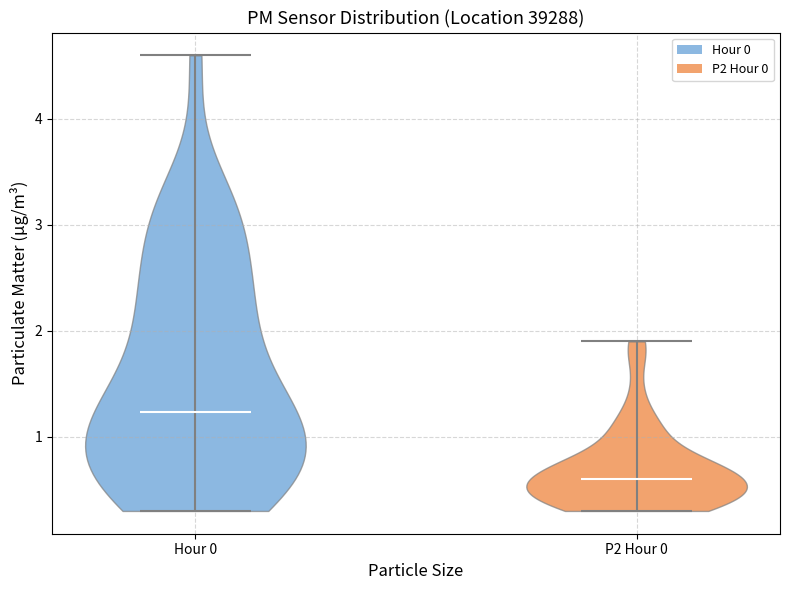

Which violin has the lowest median line?

P2 Hour 0